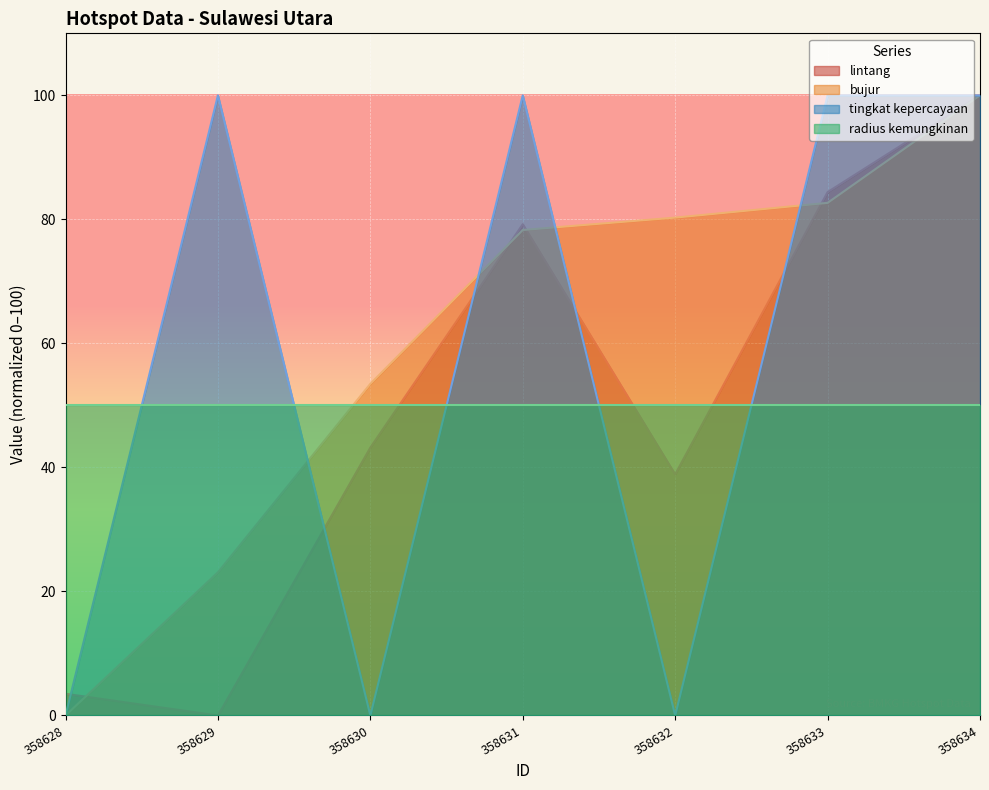

At which category is the sum across all series the highest?

358634